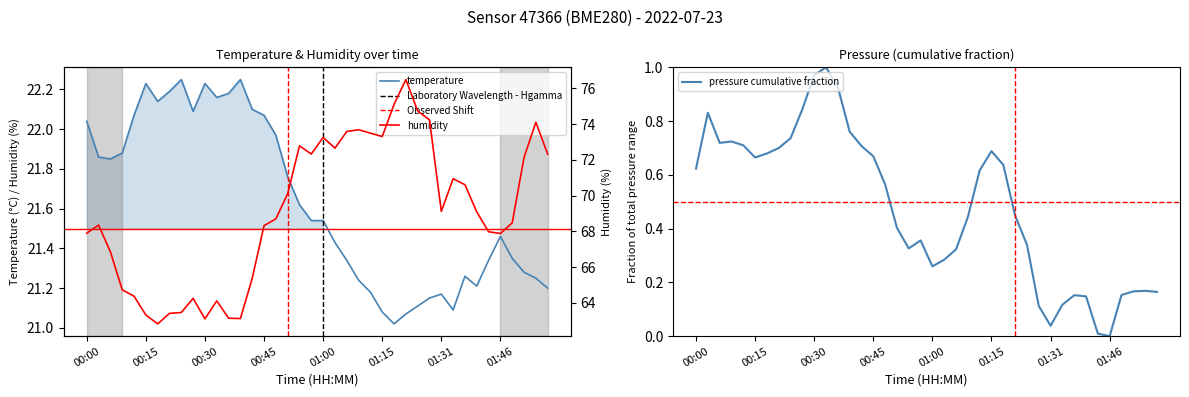

True or false: humidity and temperature intersect in this chart.

False